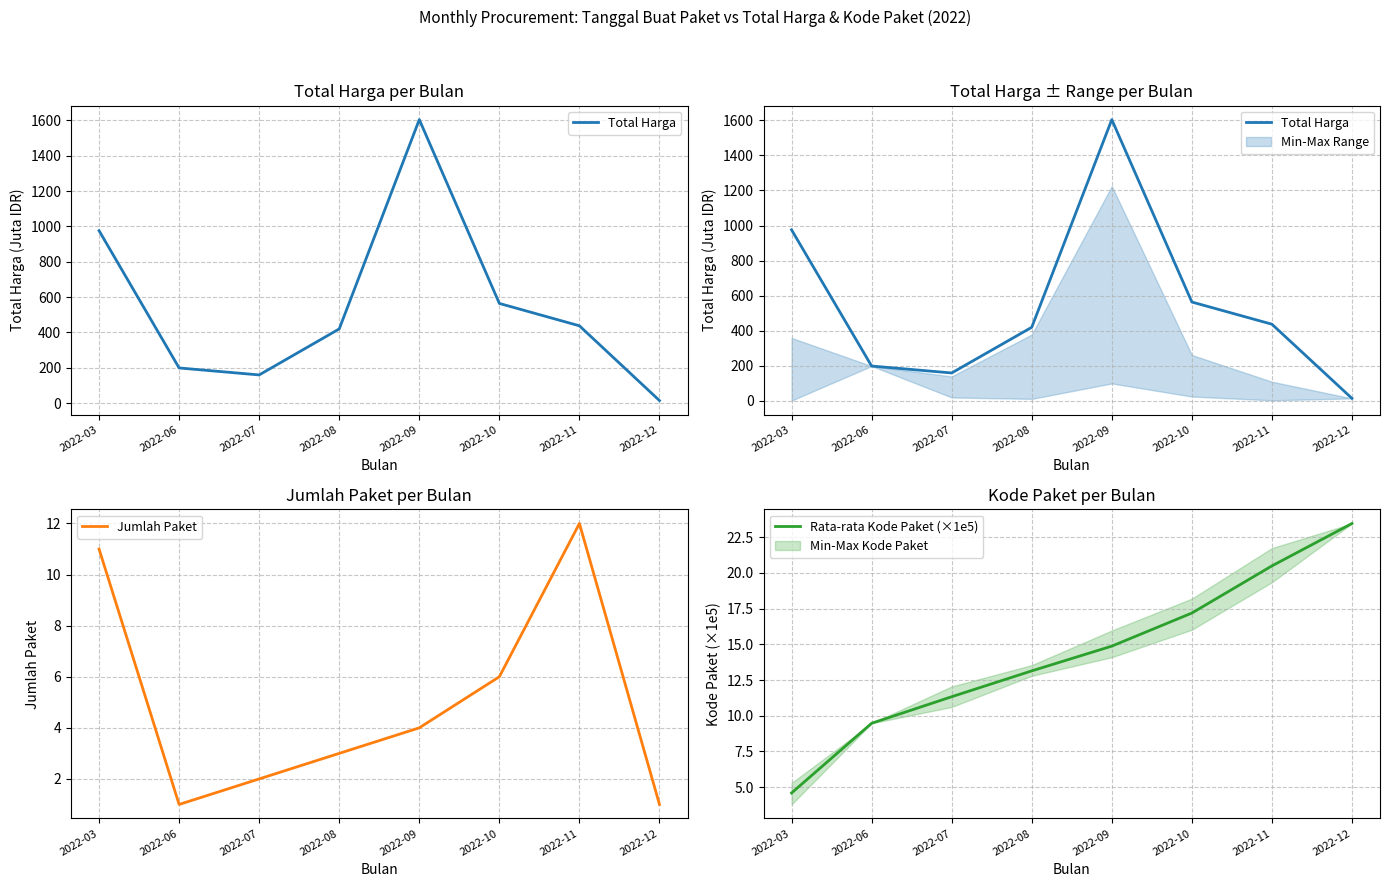

Where is Jumlah Paket nearest to the value 6?

2022-10